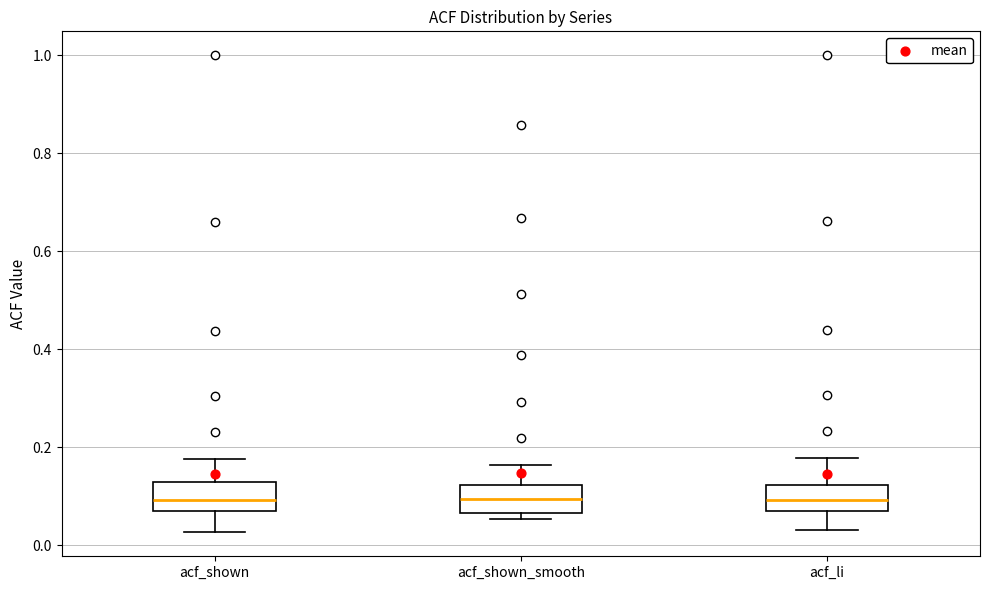

Reading left to right, read every box against the y-axis: the position of its median line, the range the box covers, and the ends of its whiskers. The values are not printed on the chart, so give them approximately, as read against the axis.

acf_shown: median 0.10, box 0.06 to 0.12, whiskers 0.02 to 0.18
acf_shown_smooth: median 0.10, box 0.06 to 0.12, whiskers 0.06 (just below the box's lower edge) to 0.16
acf_li: median 0.10, box 0.08 to 0.12, whiskers 0.04 to 0.18